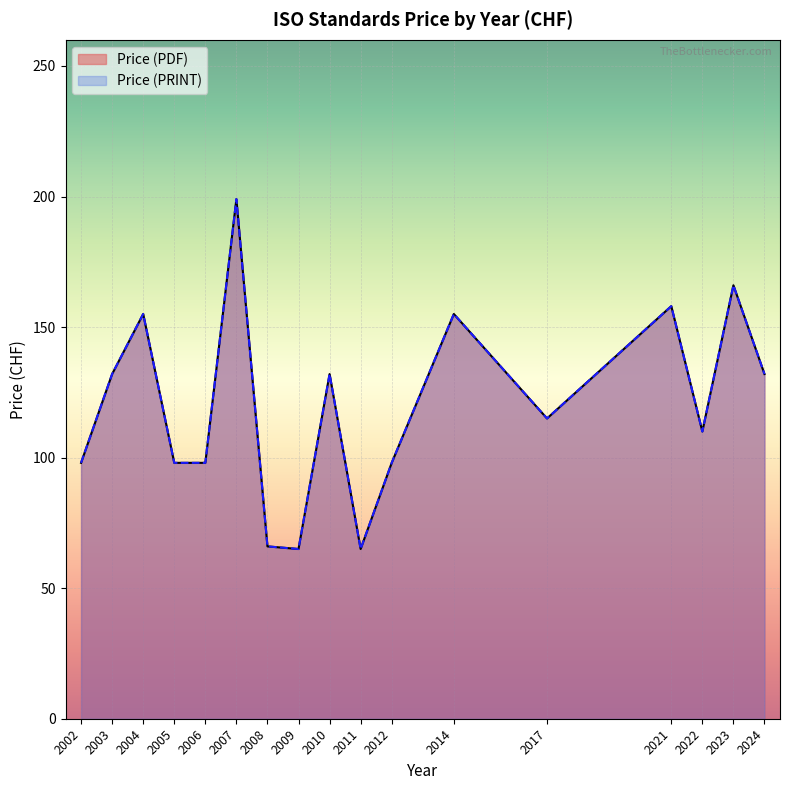

How many data points in Price (PDF) are above 132?

8